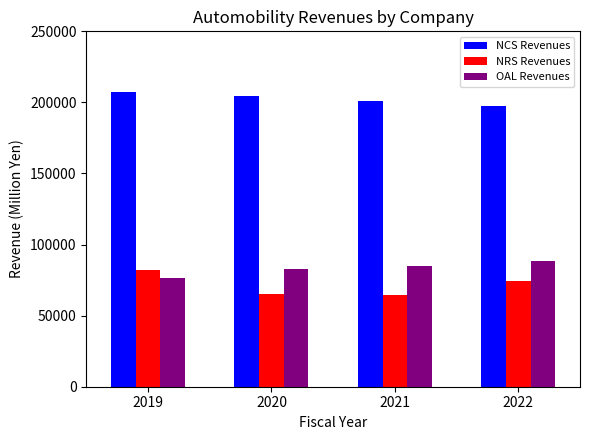

Is it true that NCS Revenues equals 70052 at 2021?

False